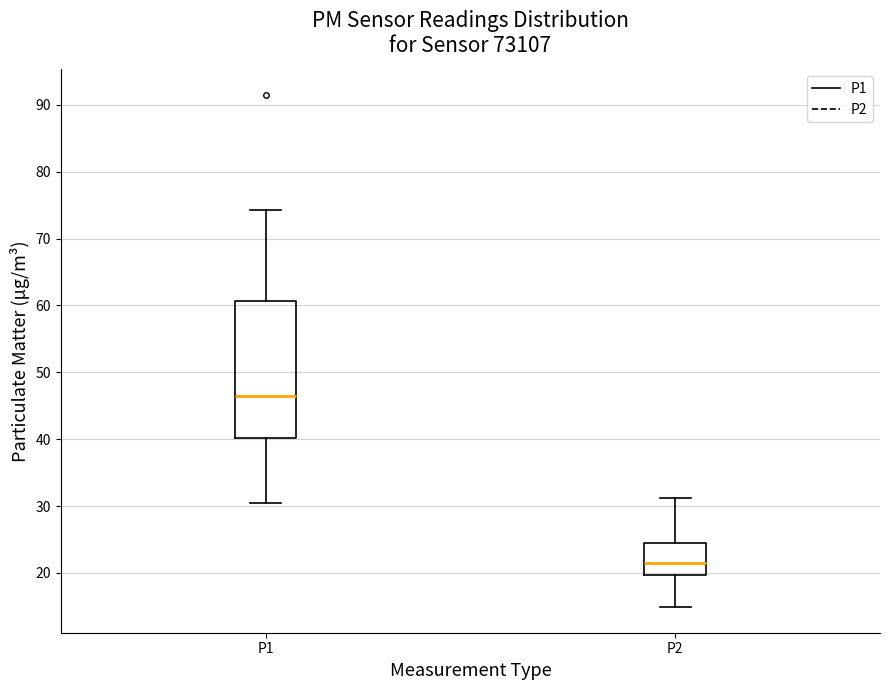

Reading left to right, read every box against the y-axis: the position of its median line, the range the box covers, and the ends of its whiskers. The values are not printed on the chart, so give them approximately, as read against the axis.

P1: median 46, box 40 to 61, whiskers 31 to 74
P2: median 21, box 20 to 24, whiskers 15 to 31